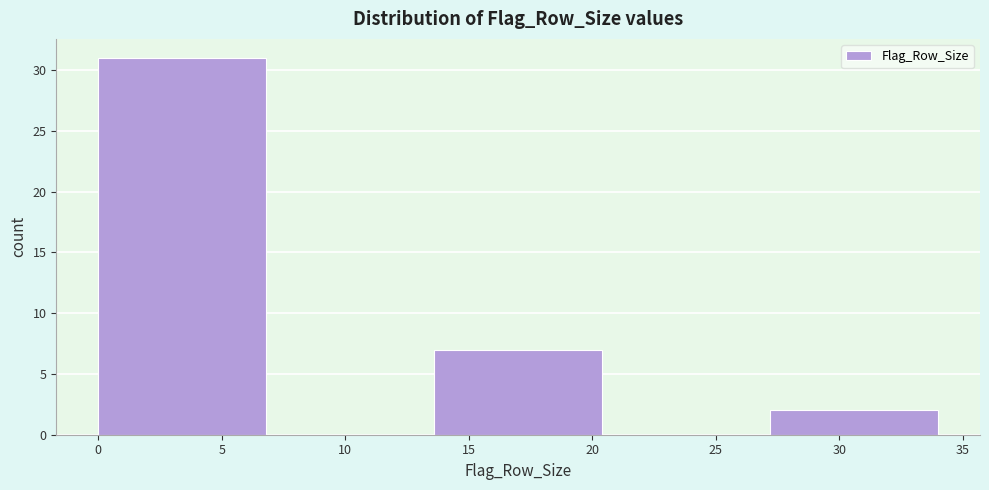

Reading left to right, transcribe this chart: for each bar, give the range it covers on the x-axis and its height. Neither the bar edges nor the heights are printed on the chart, so give them approximately, as read against the axes.

0.0 to 6.8: 31
6.8 to 13.6: 0
13.6 to 20.4: 7
20.4 to 27.2: 0
27.2 to 34.0: 2